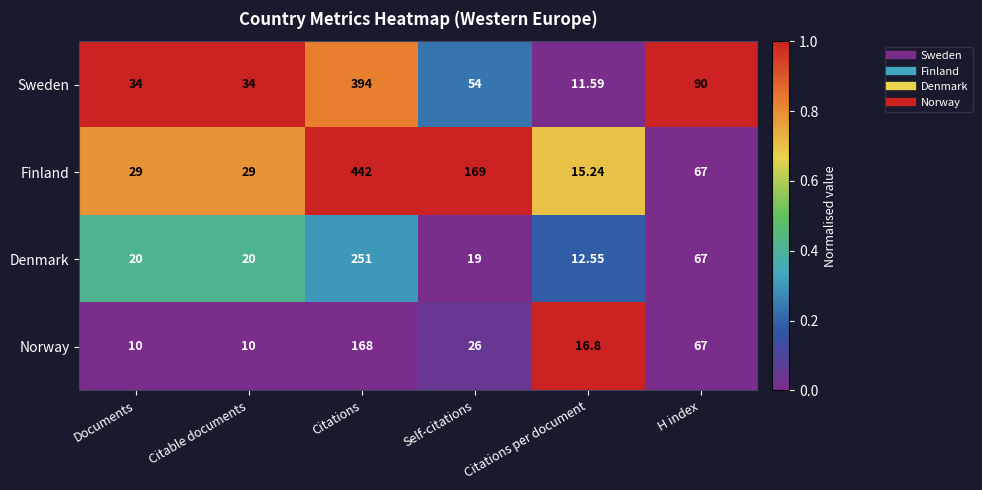

Which category has the highest value across all series?

Citations